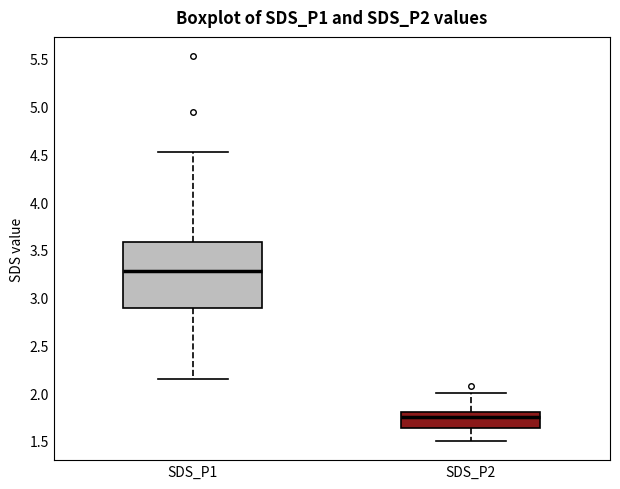

Reading left to right, read every box against the y-axis: the position of its median line, the range the box covers, and the ends of its whiskers. The values are not printed on the chart, so give them approximately, as read against the axis.

SDS_P1: median 3.30, box 2.90 to 3.60, whiskers 2.15 to 4.55
SDS_P2: median 1.75, box 1.65 to 1.80, whiskers 1.50 to 2.00